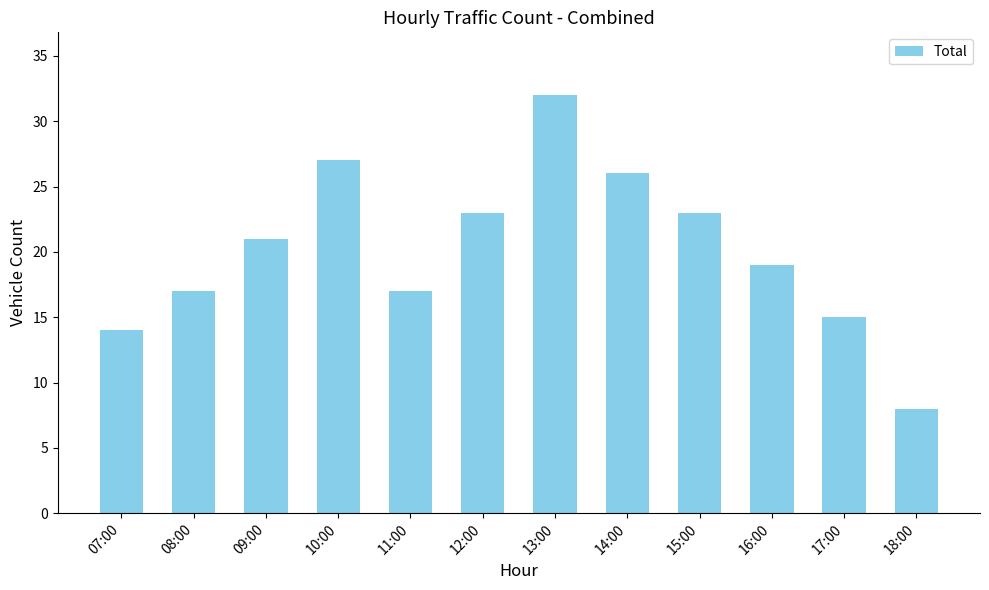

What is the greatest value displayed?

32